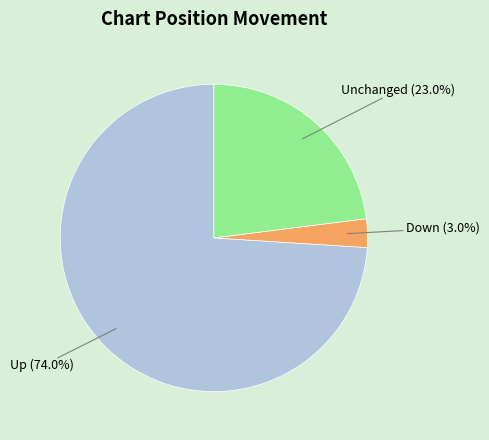

Does any single category account for the majority?

Yes